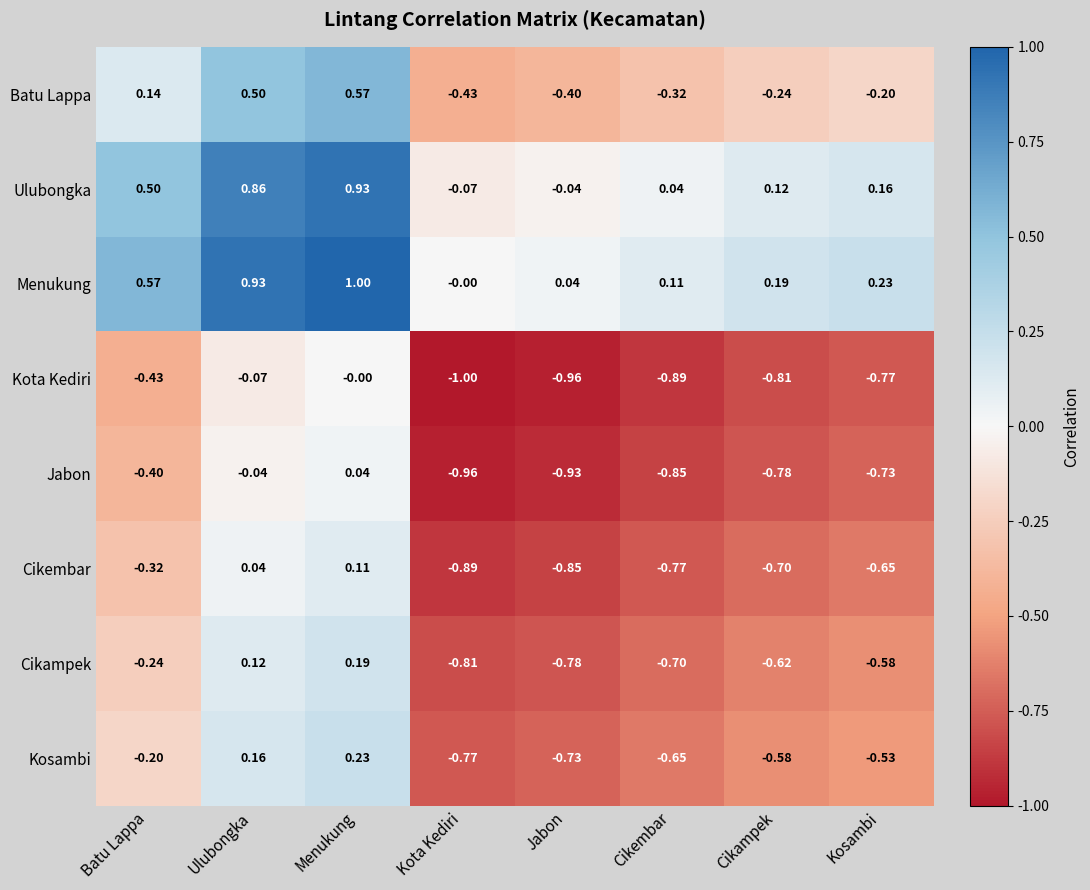

What is the smallest value displayed?

-1.0